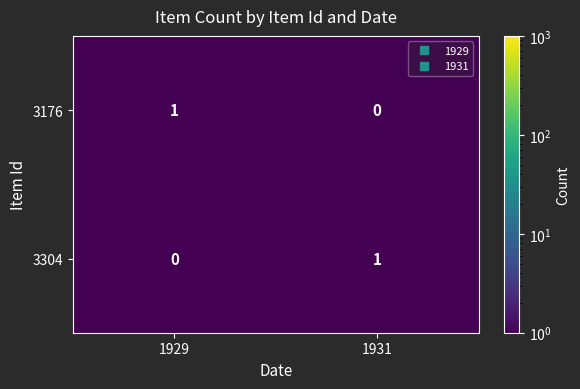

Is it true that 3176 equals 2 at 1929?

False